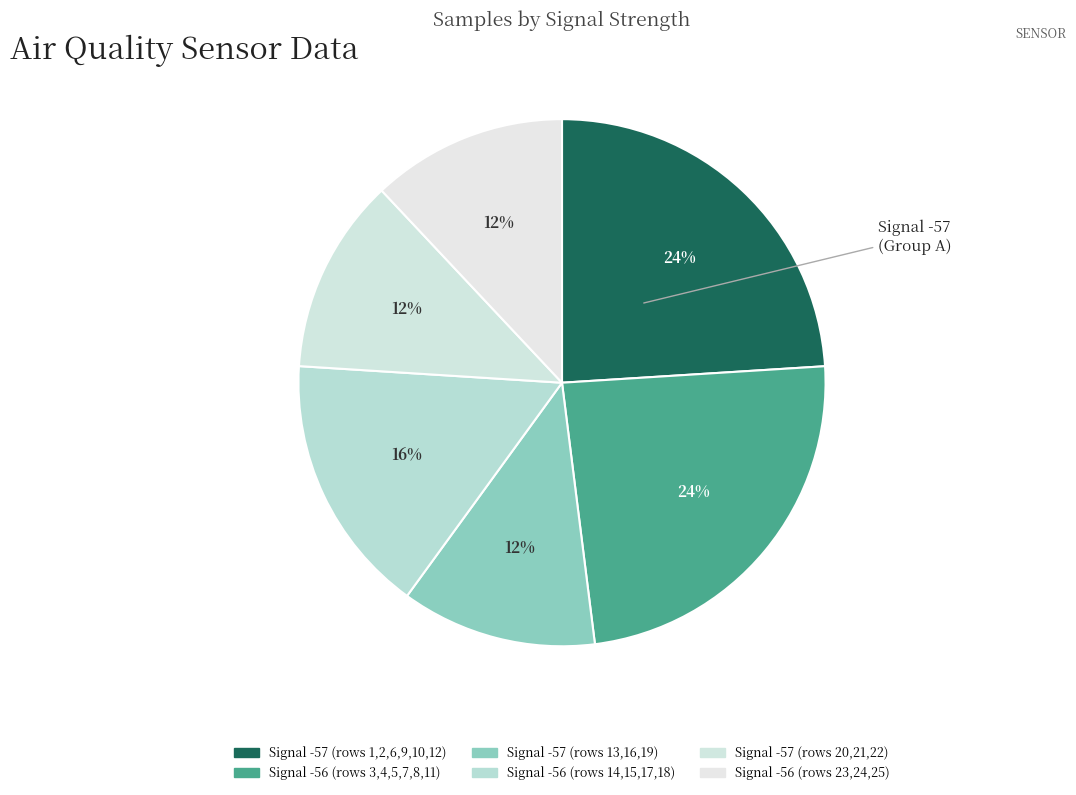

How many segments does this pie chart have?

6